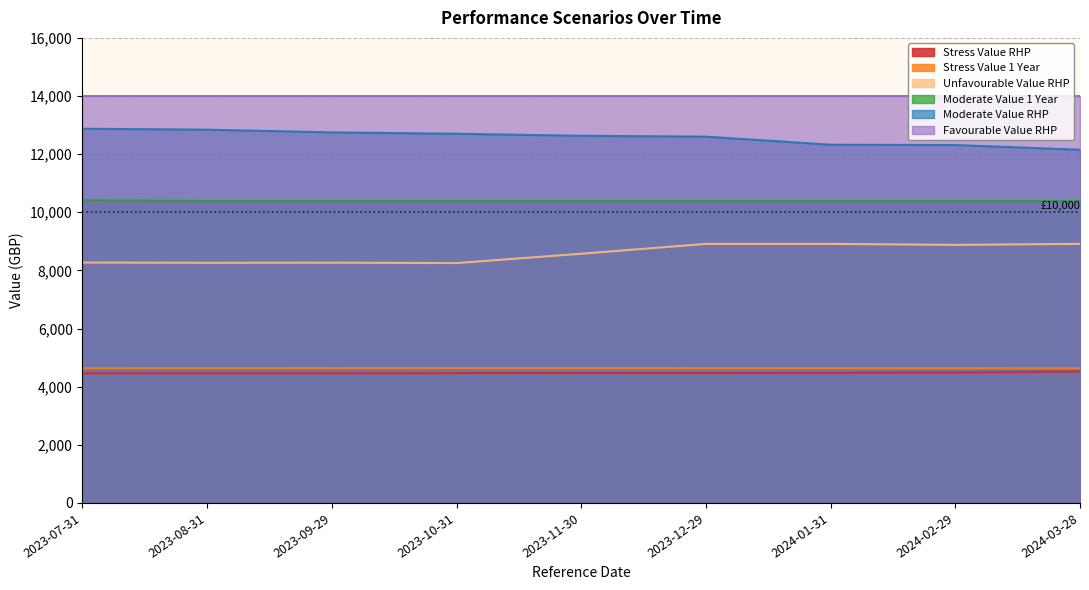

True or false: Moderate Value 1 Year has a value of 4727.6 at 2023-12-29.

False